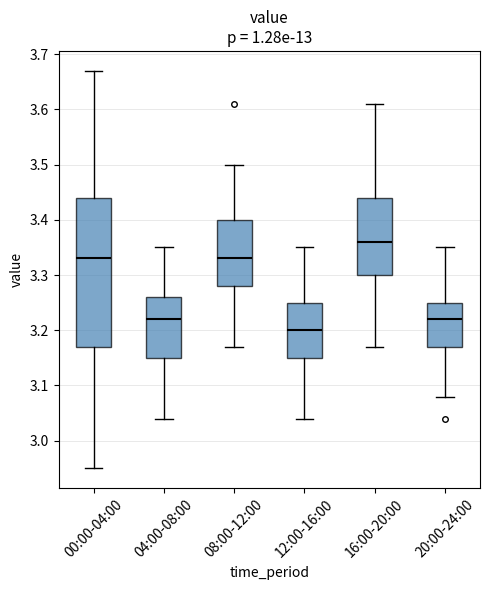

Where does the lower whisker of the box for 16:00-20:00 end on the y-axis? The values are not printed on the chart, so give them approximately, as read against the axis.

3.17